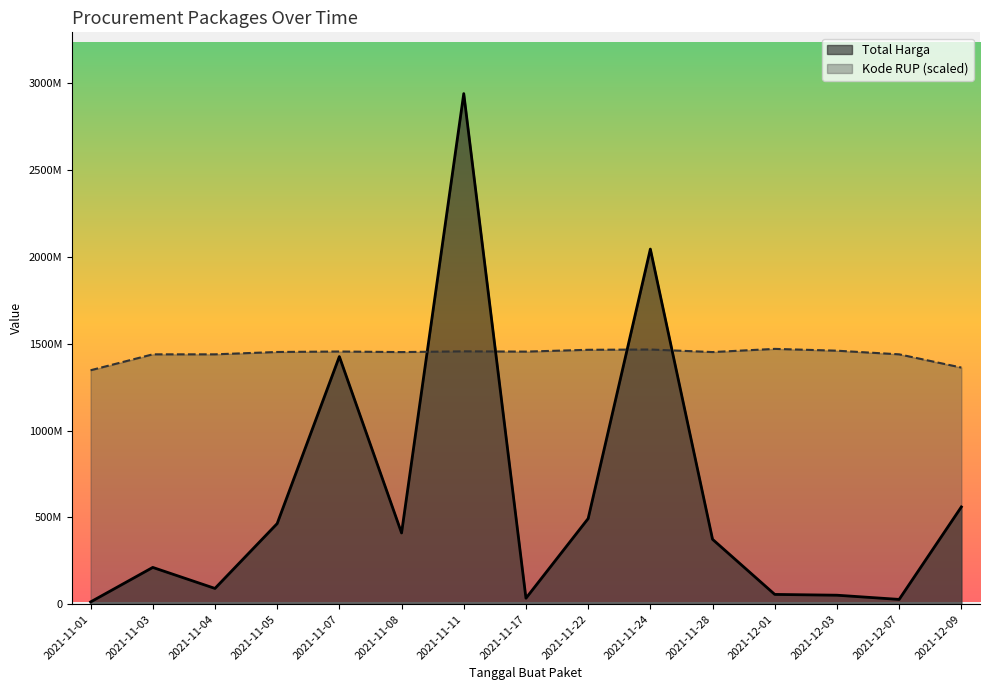

In Kode RUP, how many points are higher than both neighbors (excluding endpoints)?

4